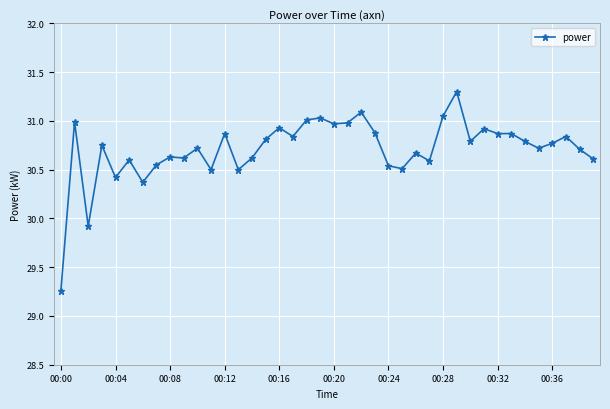

What is the sum of all values?

1228.4